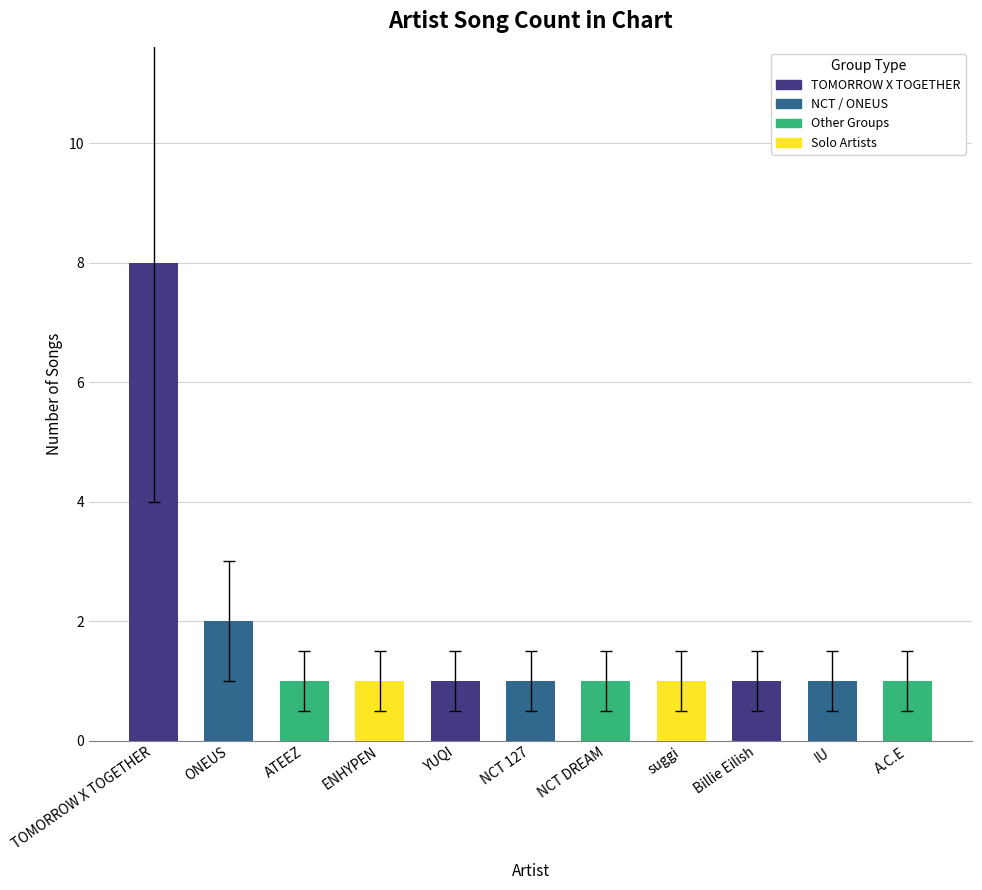

What is the average value?

2